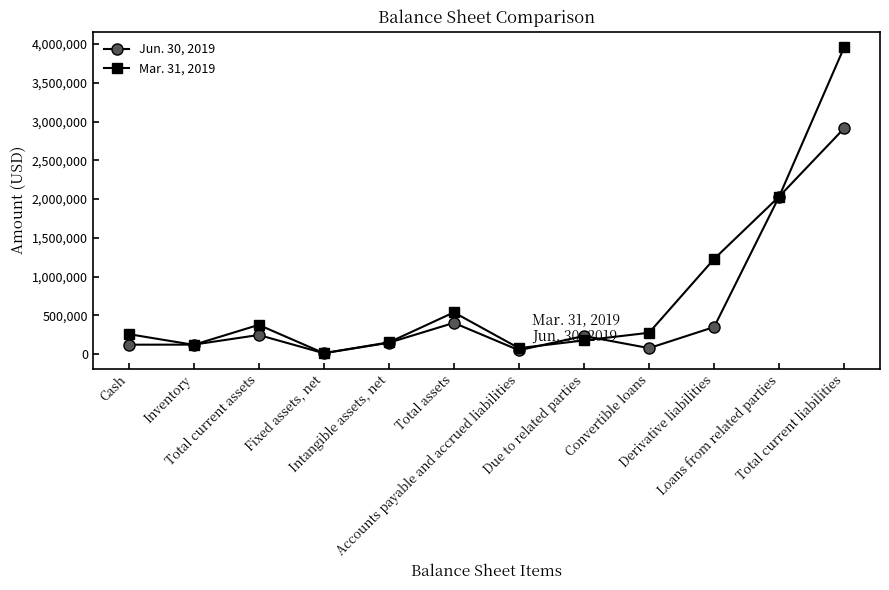

What is the label of the 11th point from the right?

Inventory